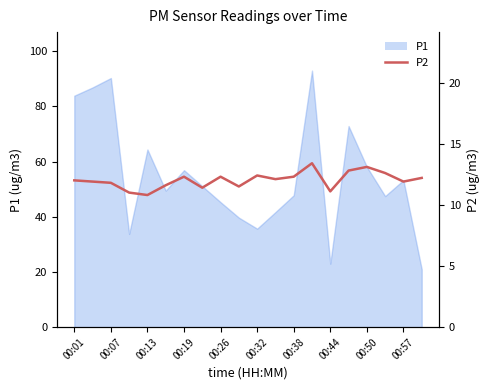

How many lines are shown in the chart?

1